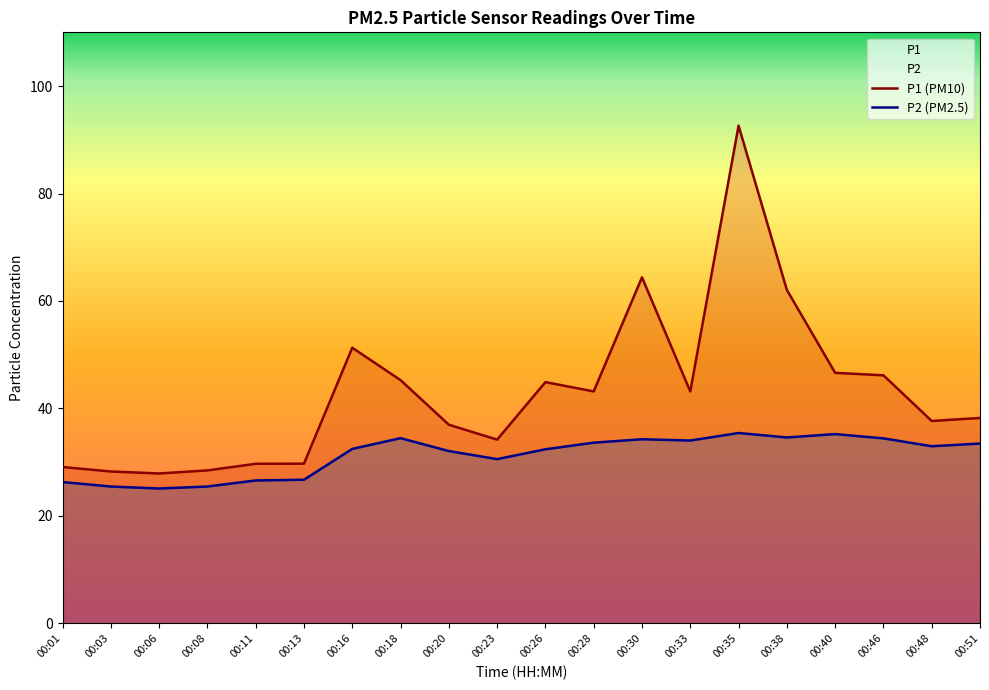

Reading right to left, extract all data points from this chart.

P1 (PM10): 38.2	37.7	46.2	46.6	62.1	92.6	43.2	64.4	43.2	44.9	34.2	37.0	45.3	51.3	29.7	29.7	28.5	27.9	28.3	29.1
P2 (PM2.5): 33.5	33.0	34.4	35.2	34.6	35.4	34.0	34.3	33.6	32.4	30.6	32.1	34.5	32.5	26.7	26.6	25.5	25.1	25.5	26.3